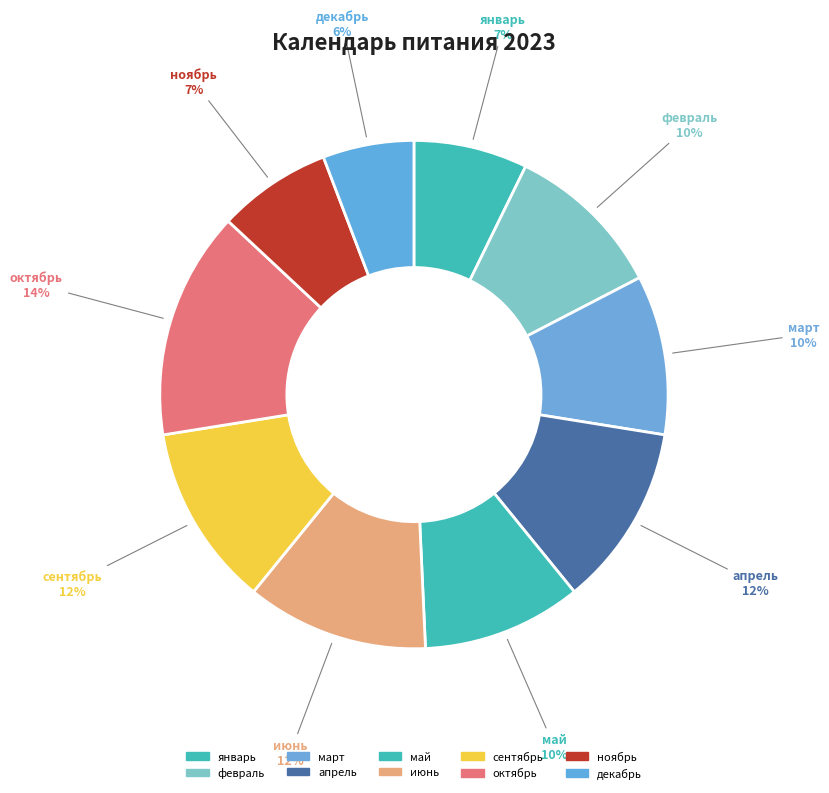

Do январь and сентябрь together represent more than half of the pie?

No